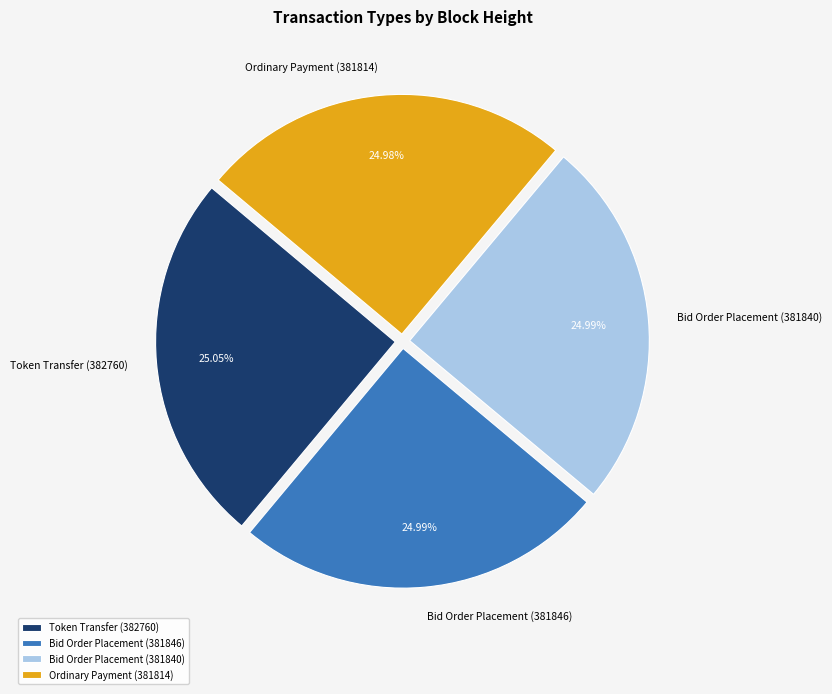

To the nearest percent, what portion does Bid Order Placement (381840) represent?

25%